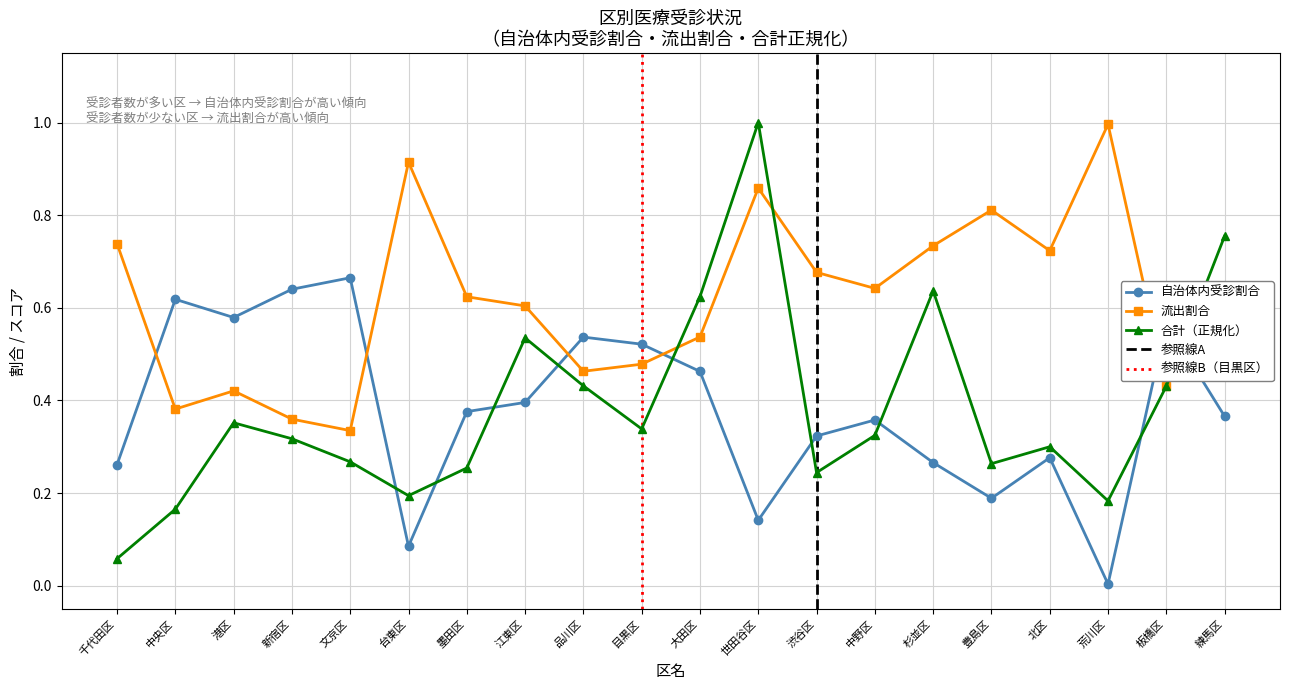

Where is 合計 nearest to the value 0?

千代田区